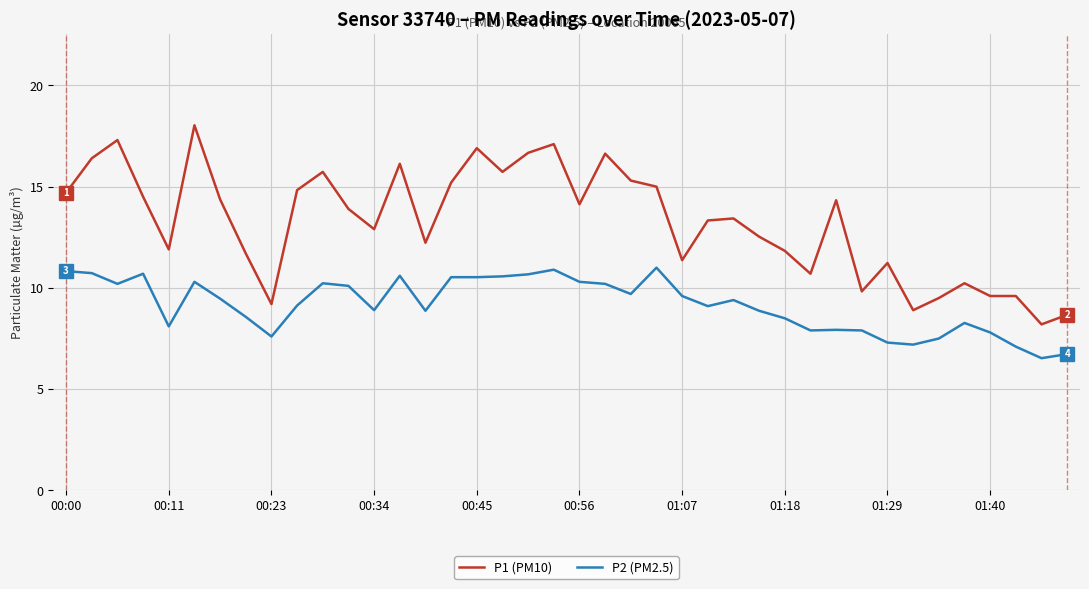

Which series has the widest spread of values?

P1 (PM10)